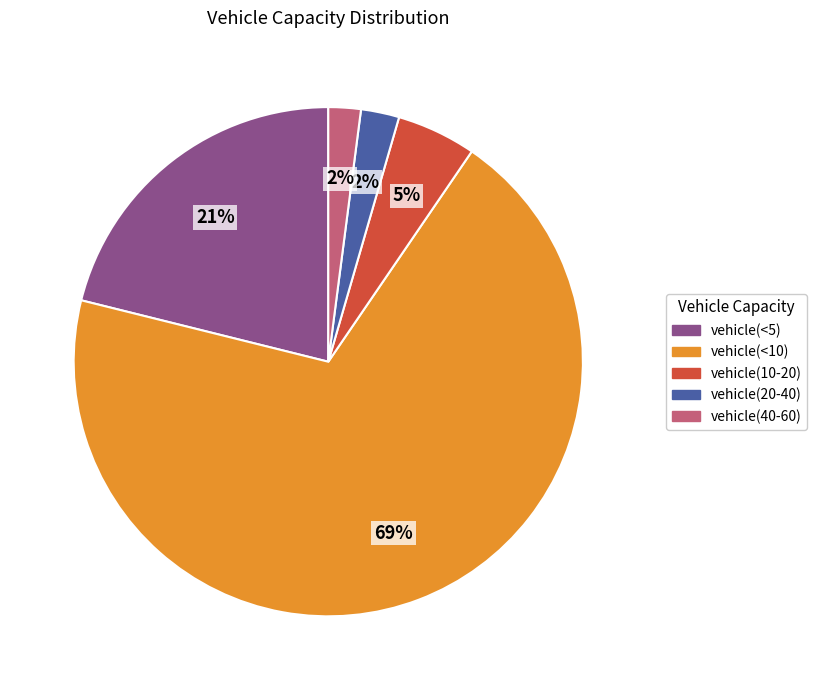

True or false: vehicle(40-60) accounts for 2% of the total.

True